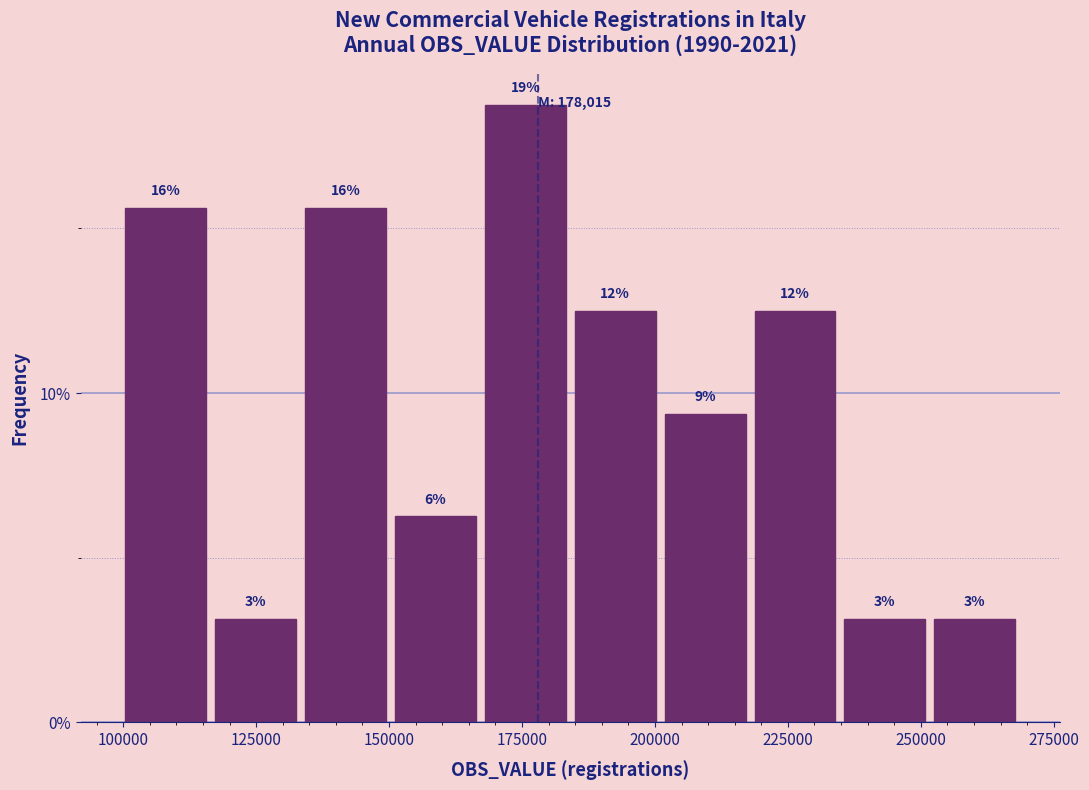

Read against the x-axis, roughly where is the centre of the tallest bar?

175000